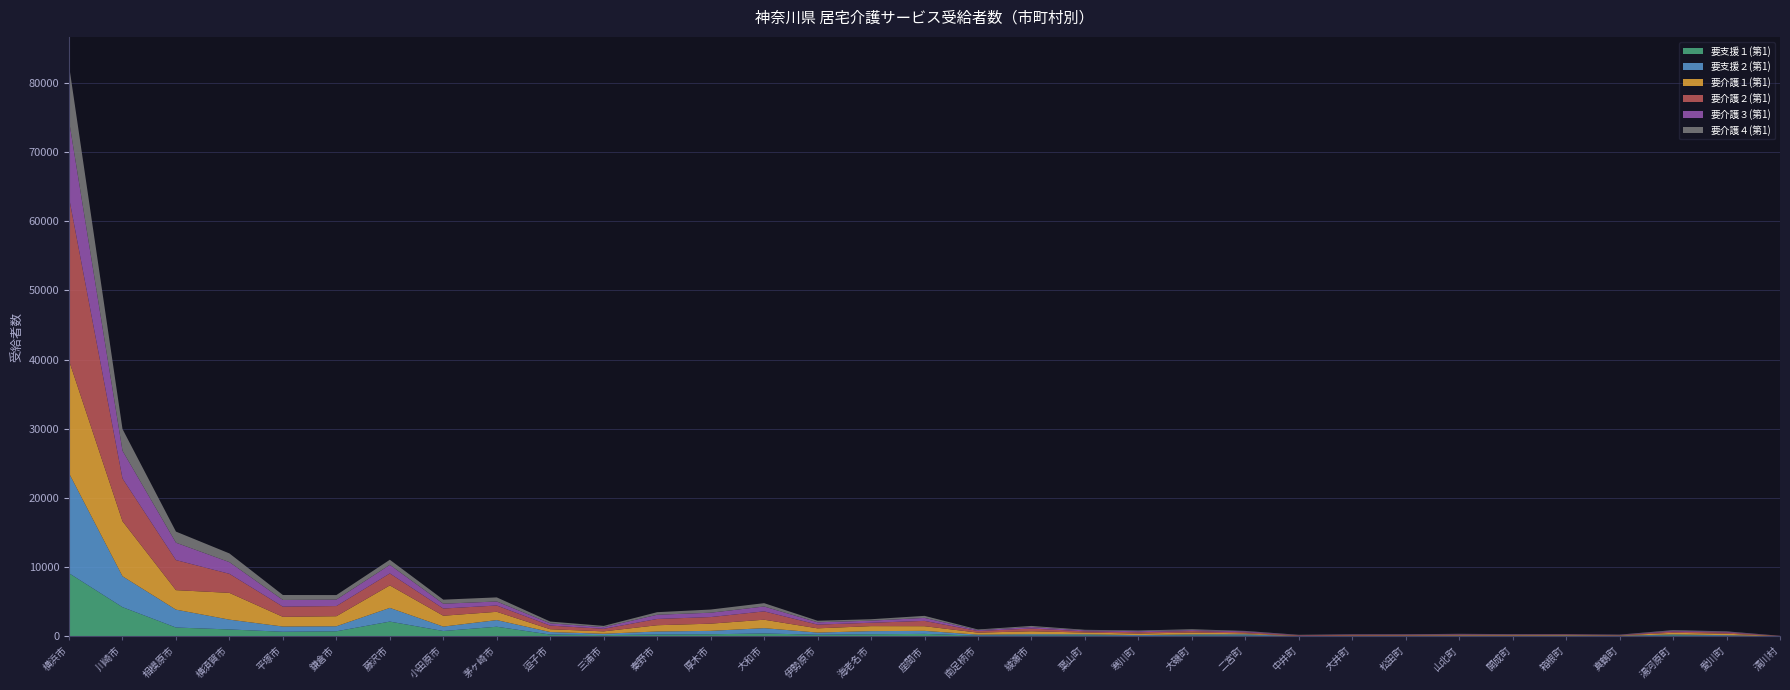

Reading left to right, transcribe all the data shown in this chart.

要支援１(第1): 横浜市=9123	川崎市=4218	相模原市=1273	横須賀市=993	平塚市=659	鎌倉市=729	藤沢市=2130	小田原市=769	茅ヶ崎市=1387	逗子市=256	三浦市=176	秦野市=260	厚木市=299	大和市=412	伊勢原市=233	海老名市=298	座間市=354	南足柄市=97	綾瀬市=126	葉山町=149	寒川町=73	大磯町=129	二宮町=120	中井町=4	大井町=21	松田町=12	山北町=22	開成町=22	箱根町=50	真鶴町=33	湯河原町=152	愛川町=81	清川村=2
要支援２(第1): 横浜市=14449	川崎市=4464	相模原市=2584	横須賀市=1417	平塚市=756	鎌倉市=723	藤沢市=1980	小田原市=638	茅ヶ崎市=960	逗子市=362	三浦市=199	秦野市=439	厚木市=492	大和市=769	伊勢原市=311	海老名市=454	座間市=435	南足柄市=145	綾瀬市=178	葉山町=139	寒川町=105	大磯町=149	二宮町=174	中井町=23	大井町=34	松田町=53	山北町=56	開成町=46	箱根町=51	真鶴町=44	湯河原町=120	愛川町=88	清川村=9
要介護１(第1): 横浜市=16282	川崎市=7957	相模原市=2819	横須賀市=3871	平塚市=1401	鎌倉市=1453	藤沢市=3251	小田原市=1568	茅ヶ崎市=1196	逗子市=407	三浦市=343	秦野市=905	厚木市=1039	大和市=1221	伊勢原市=612	海老名市=722	座間市=674	南足柄市=293	綾瀬市=427	葉山町=262	寒川町=224	大磯町=270	二宮町=142	中井町=44	大井町=62	松田町=68	山北町=81	開成町=86	箱根町=82	真鶴町=55	湯河原町=241	愛川町=211	清川村=23
要介護２(第1): 横浜市=23560	川崎市=6173	相模原市=4344	横須賀市=2754	平塚市=1472	鎌倉市=1469	藤沢市=1730	小田原市=1042	茅ヶ崎市=910	逗子市=528	三浦市=365	秦野市=905	厚木市=954	大和市=1205	伊勢原市=537	海老名市=488	座間市=768	南足柄市=231	綾瀬市=395	葉山町=174	寒川町=191	大磯町=216	二宮町=153	中井町=73	大井町=89	松田町=77	山北町=92	開成町=63	箱根町=72	真鶴町=43	湯河原町=180	愛川町=170	清川村=21
要介護３(第1): 横浜市=11122	川崎市=4020	相模原市=2516	横須賀市=1690	平塚市=969	鎌倉市=938	藤沢市=1240	小田原市=699	茅ヶ崎市=584	逗子市=324	三浦市=239	秦野市=611	厚木市=631	大和市=704	伊勢原市=337	海老名市=303	座間市=434	南足柄市=121	綾瀬市=217	葉山町=136	寒川町=142	大磯町=134	二宮町=125	中井町=35	大井町=53	松田町=57	山北町=63	開成町=59	箱根町=42	真鶴町=40	湯河原町=113	愛川町=98	清川村=16
要介護４(第1): 横浜市=7988	川崎市=3136	相模原市=1603	横須賀市=1258	平塚市=715	鎌倉市=651	藤沢市=738	小田原市=585	茅ヶ崎市=592	逗子市=258	三浦市=187	秦野市=370	厚木市=458	大和市=484	伊勢原市=223	海老名市=206	座間市=293	南足柄市=103	綾瀬市=160	葉山町=84	寒川町=106	大磯町=126	二宮町=67	中井町=39	大井町=38	松田町=38	山北町=46	開成町=43	箱根町=25	真鶴町=31	湯河原町=92	愛川町=73	清川村=10